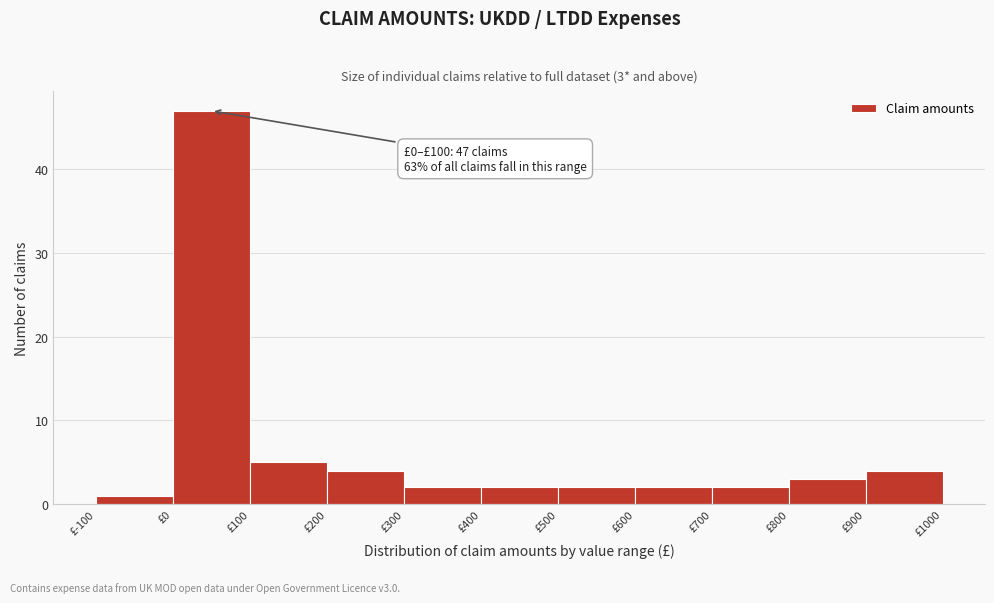

Which range on the x-axis has the tallest bar?

0 to 100